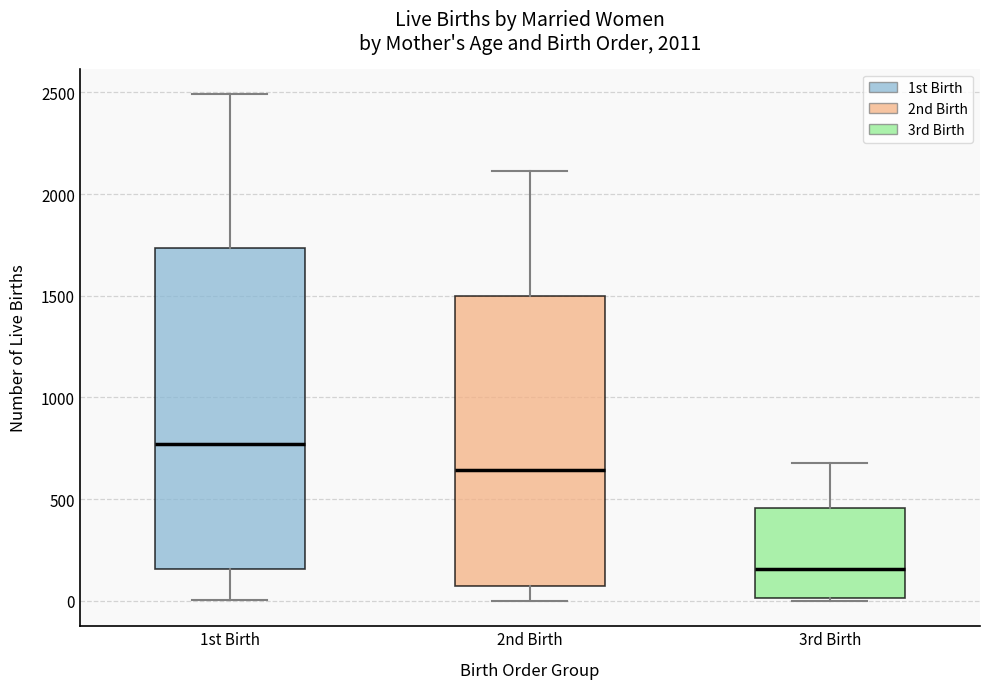

Reading left to right, read every box against the y-axis: the position of its median line, the range the box covers, and the ends of its whiskers. The values are not printed on the chart, so give them approximately, as read against the axis.

1st Birth: median 750, box 150 to 1750, whiskers 0 to 2500
2nd Birth: median 650, box 50 to 1500, whiskers 0 to 2100
3rd Birth: median 150, box 0 to 450, whiskers 0 to 700